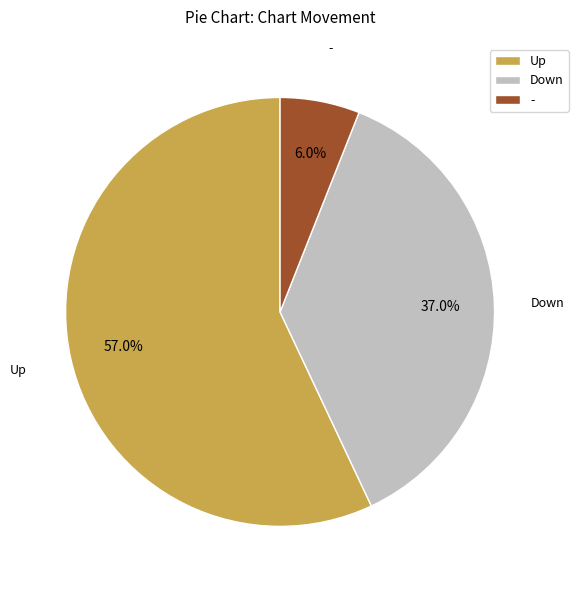

Does any single category account for the majority?

Yes